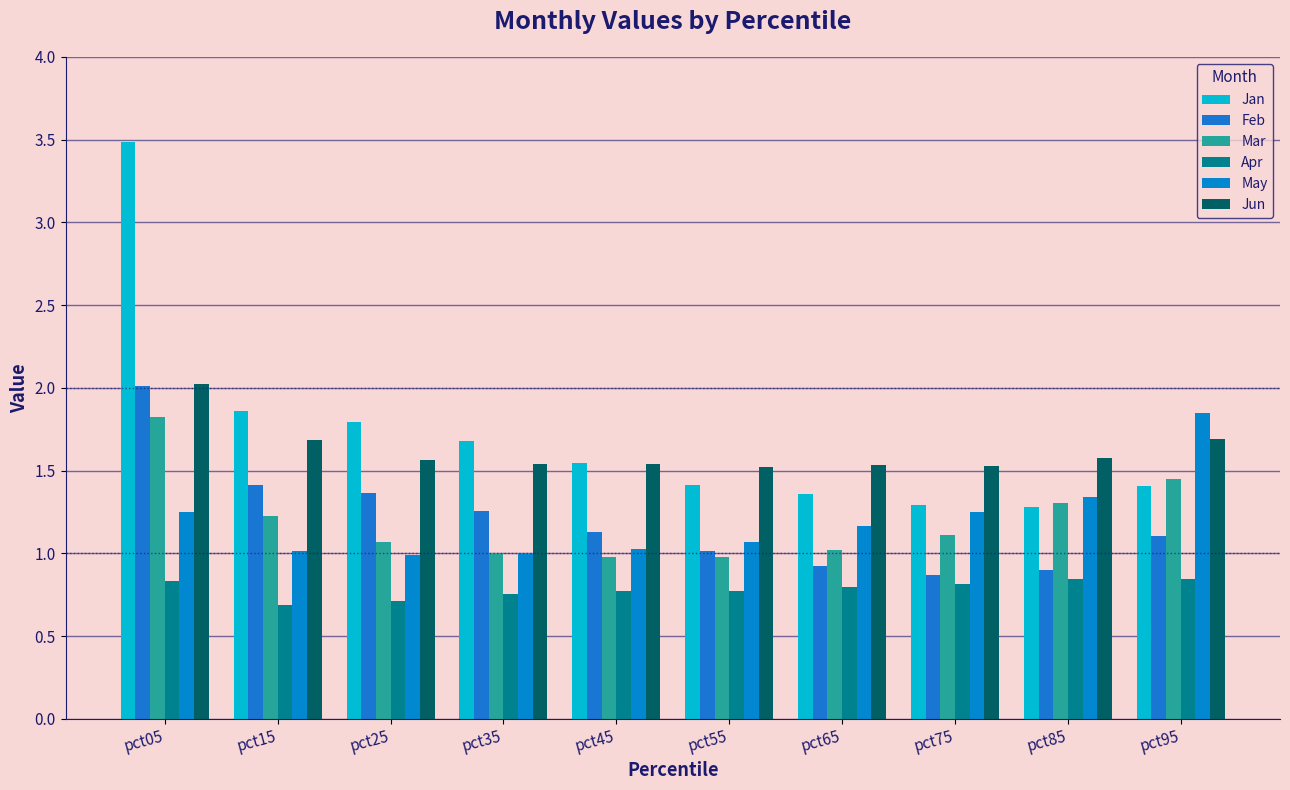

Reading left to right, extract all data points from this chart.

Jan: pct05=3.5	pct15=1.9	pct25=1.8	pct35=1.7	pct45=1.5	pct55=1.4	pct65=1.4	pct75=1.3	pct85=1.3	pct95=1.4
Feb: pct05=2.0	pct15=1.4	pct25=1.4	pct35=1.3	pct45=1.1	pct55=1.0	pct65=0.9	pct75=0.9	pct85=0.9	pct95=1.1
Mar: pct05=1.8	pct15=1.2	pct25=1.1	pct35=1.0	pct45=1.0	pct55=1.0	pct65=1.0	pct75=1.1	pct85=1.3	pct95=1.4
Apr: pct05=0.8	pct15=0.7	pct25=0.7	pct35=0.8	pct45=0.8	pct55=0.8	pct65=0.8	pct75=0.8	pct85=0.8	pct95=0.8
May: pct05=1.2	pct15=1.0	pct25=1.0	pct35=1.0	pct45=1.0	pct55=1.1	pct65=1.2	pct75=1.2	pct85=1.3	pct95=1.8
Jun: pct05=2.0	pct15=1.7	pct25=1.6	pct35=1.5	pct45=1.5	pct55=1.5	pct65=1.5	pct75=1.5	pct85=1.6	pct95=1.7